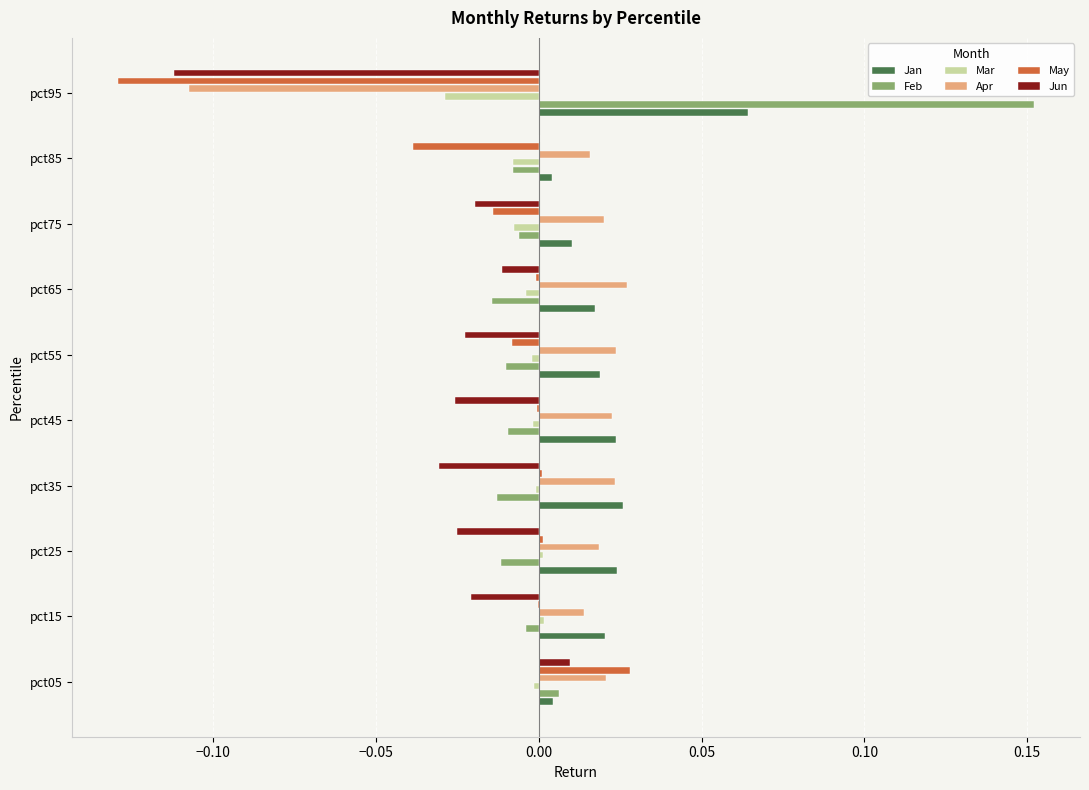

Which category has the highest value across all series?

pct95